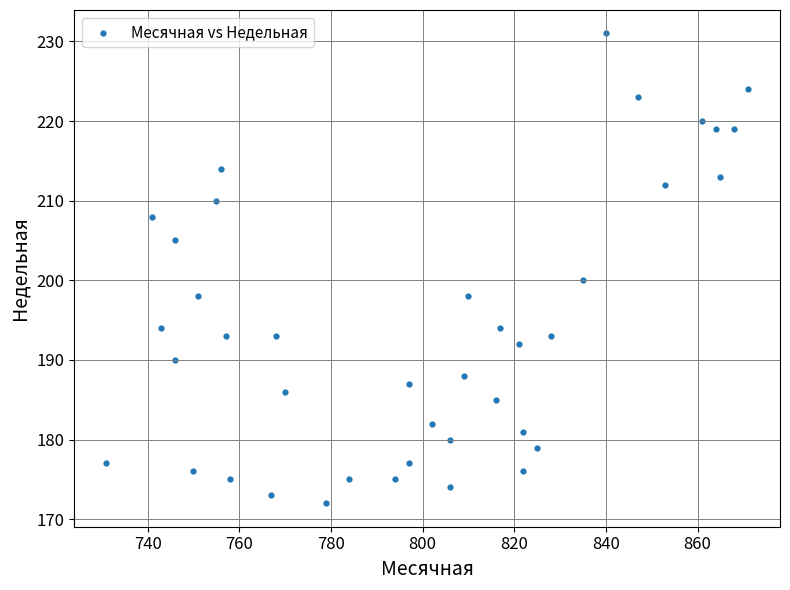

What is the range of Y values (max minus min)?

59